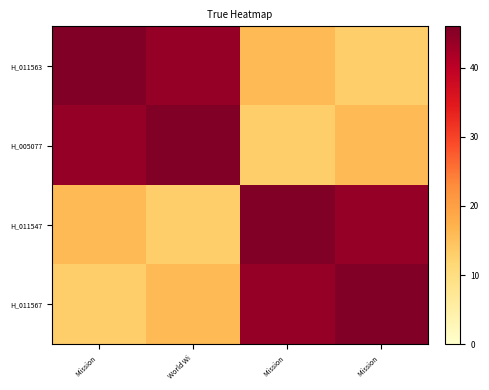

At World Wi, list the series in order from smallest to largest.

H_011547, H_011567, H_011563, H_005077